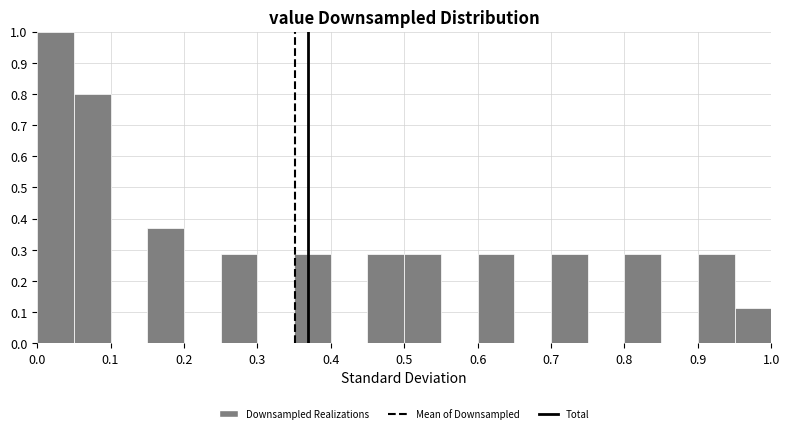

Reading left to right, list every bar in this chart as the range it spans on the x-axis followed by its height. The values are not printed on the chart, so give them approximately, as read against the axis.

0.00 to 0.05: 1.00
0.05 to 0.10: 0.80
0.10 to 0.15: 0
0.15 to 0.20: 0.37
0.20 to 0.25: 0
0.25 to 0.30: 0.29
0.30 to 0.35: 0
0.35 to 0.40: 0.29
0.40 to 0.45: 0
0.45 to 0.50: 0.29
0.50 to 0.55: 0.29
0.55 to 0.60: 0
0.60 to 0.65: 0.29
0.65 to 0.70: 0
0.70 to 0.75: 0.29
0.75 to 0.80: 0
0.80 to 0.85: 0.29
0.85 to 0.90: 0
0.90 to 0.95: 0.29
0.95 to 1.00: 0.11